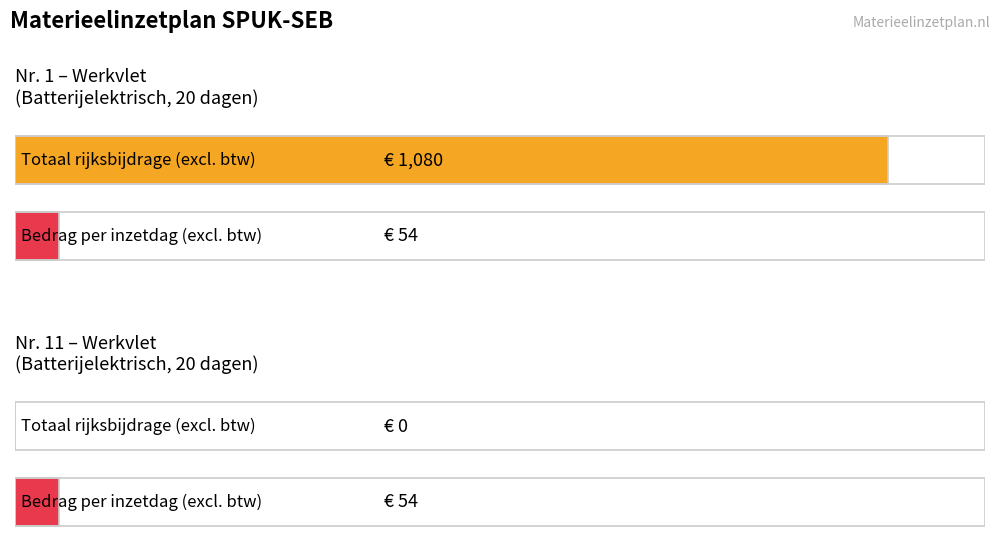

What is the value of the Totaal rijksbijdrage excl. btw bar at the 1st from the left?

1080